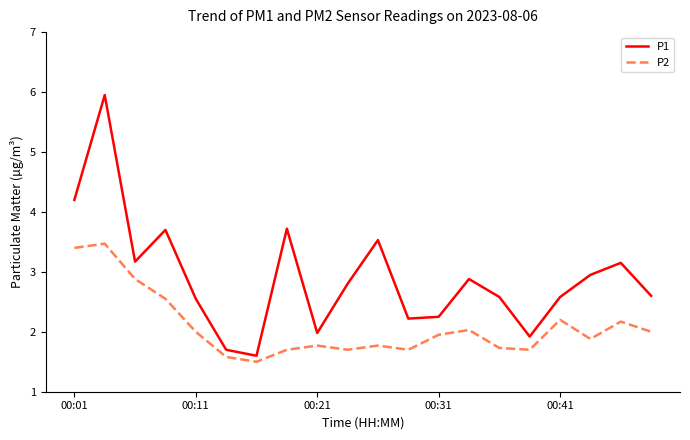

True or false: P1 and P2 intersect in this chart.

False